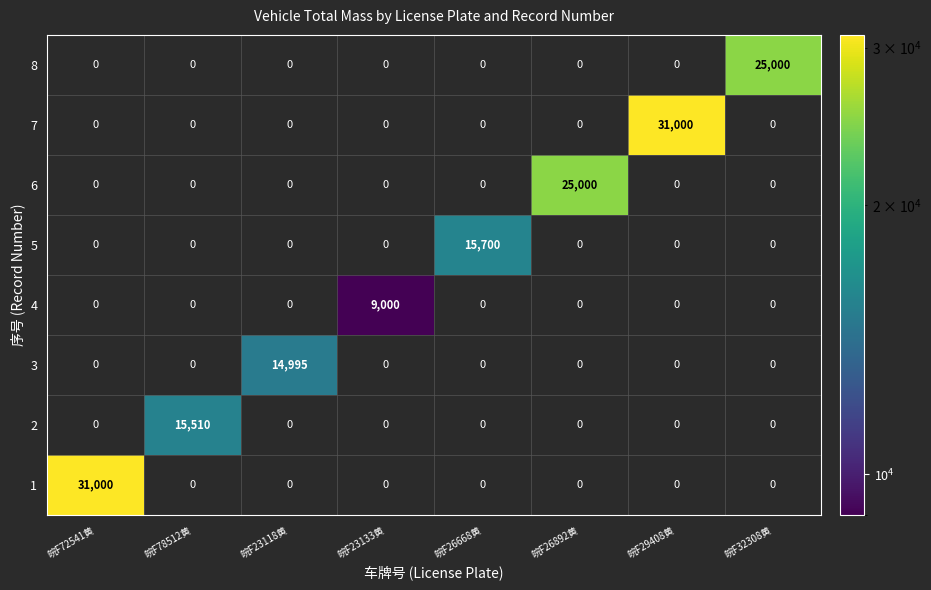

Is it true that 5 equals 3719 at 皖F26668黄?

False